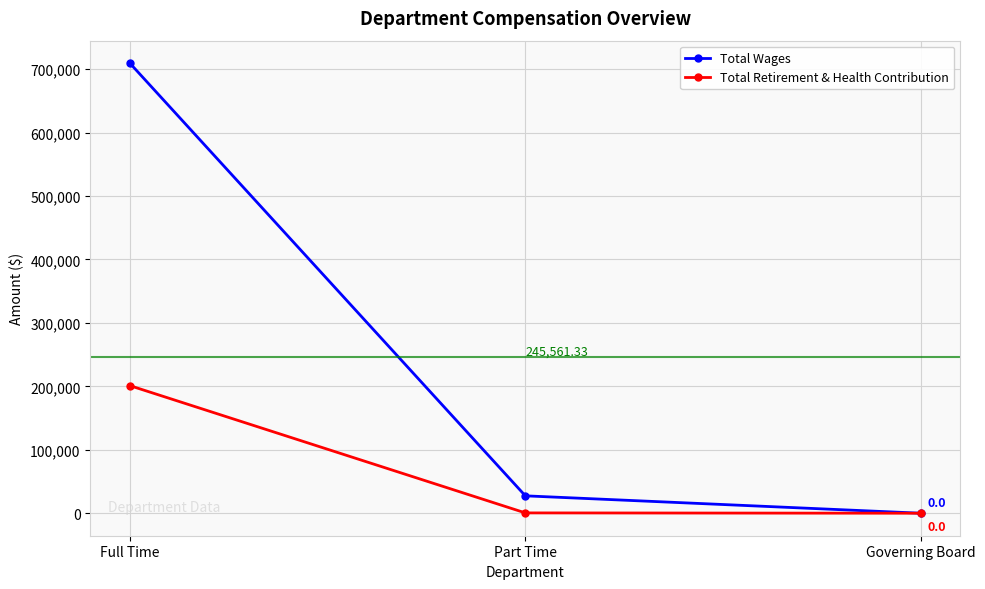

Which series has the widest spread of values?

Total Wages